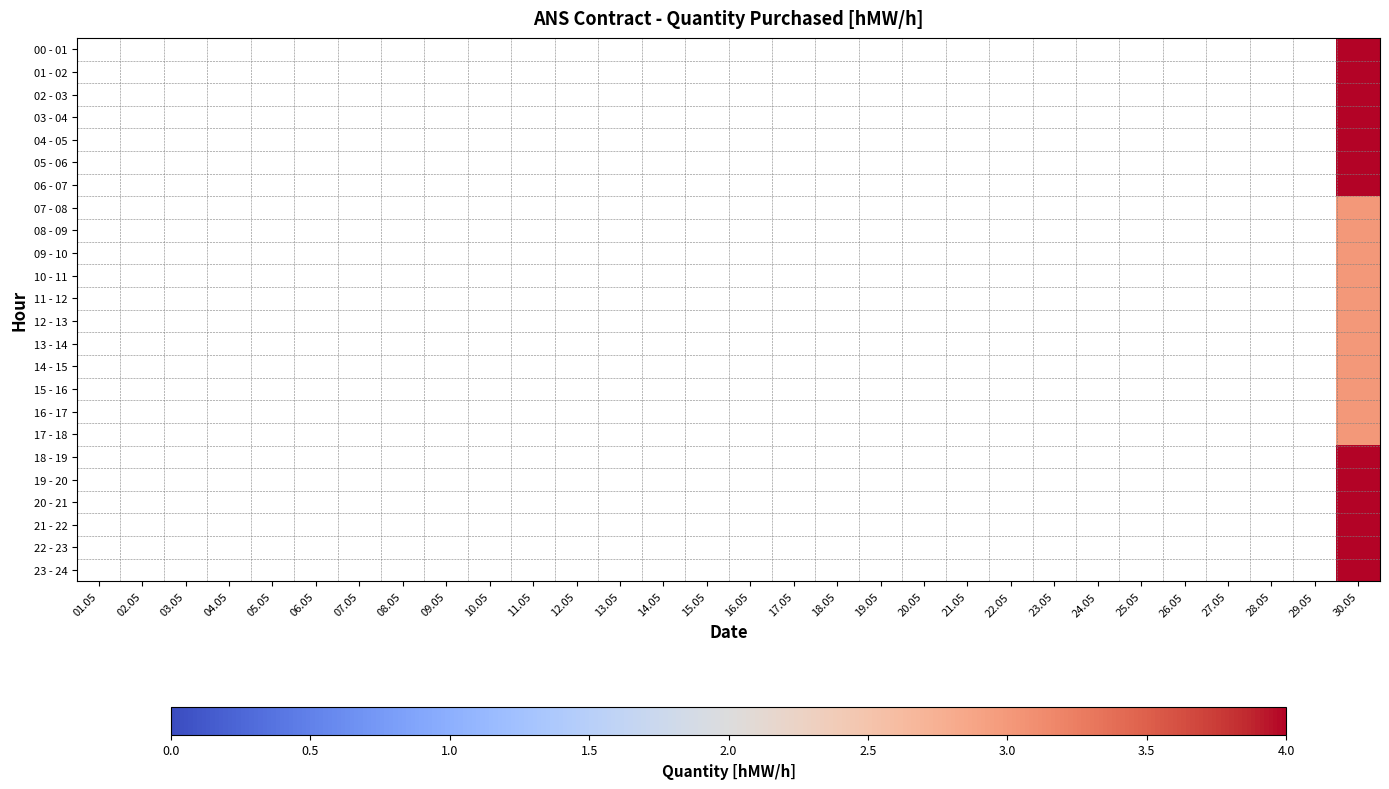

What is the smallest value displayed?

3.0